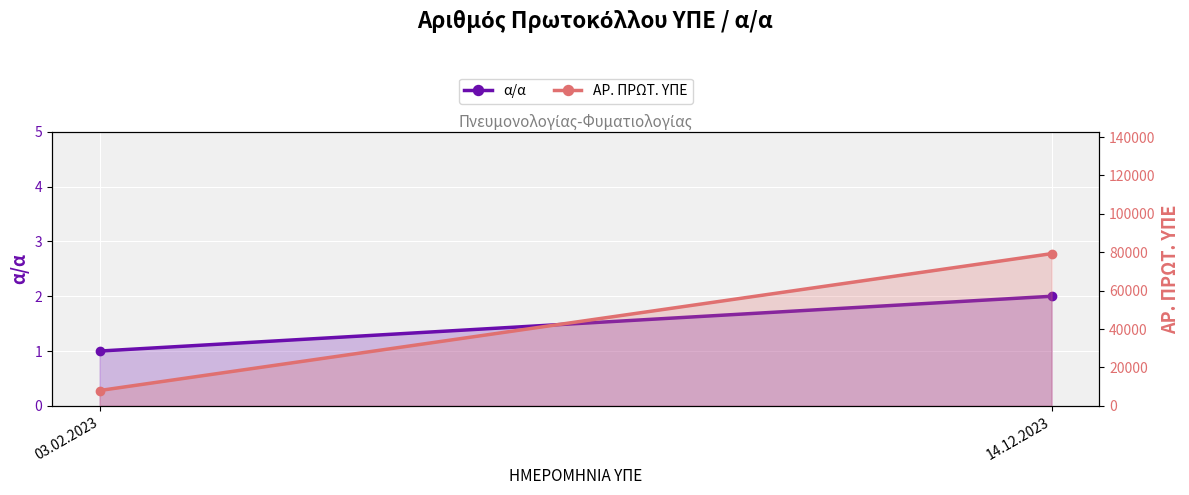

The value of ΑΡ. ΠΡΩΤ. ΥΠΕ at 14.12.2023 is 79294. True or false?

True